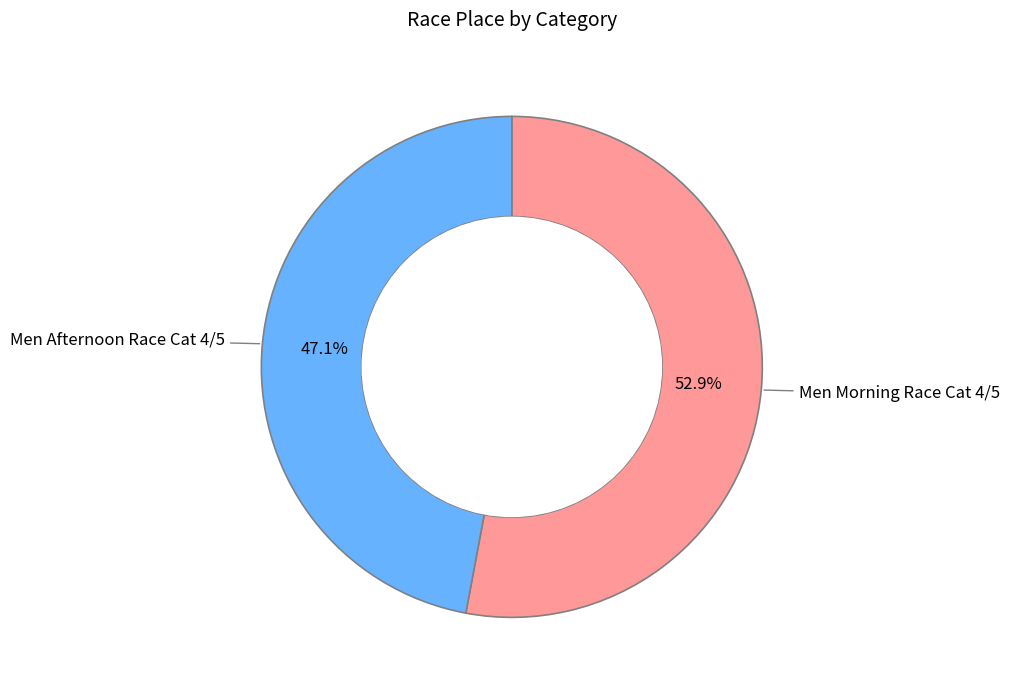

To the nearest percent, what is the difference between the largest and smallest slice percentages?

6%